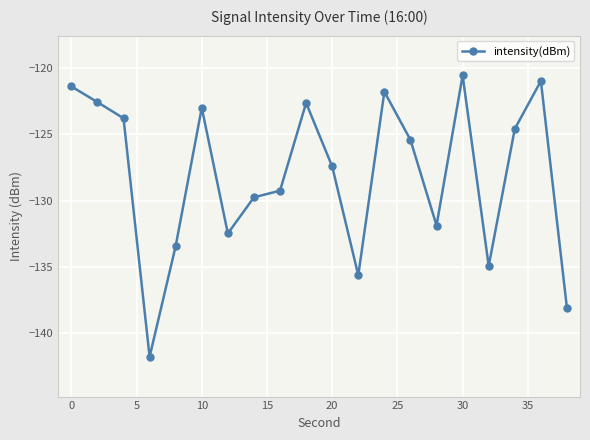

What is the value of the 19th point from the left?

-121.0